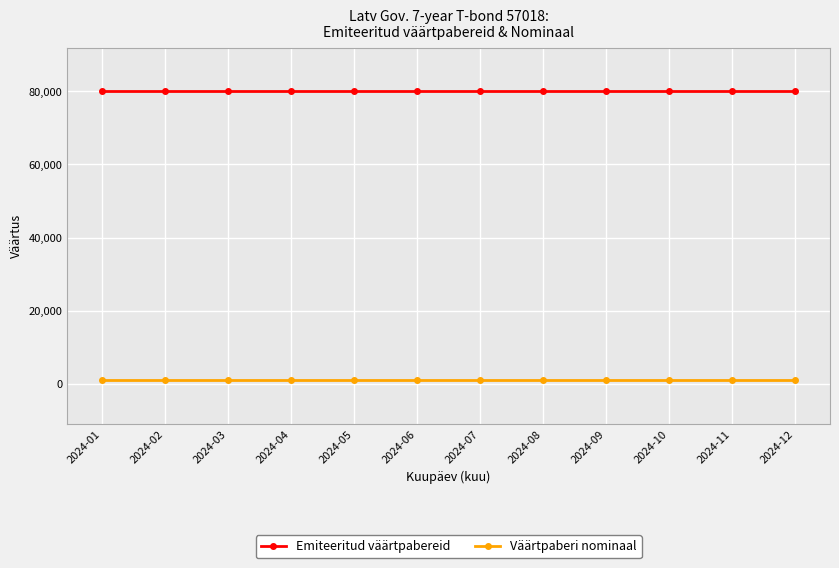

Count the number of categories in the chart.

12